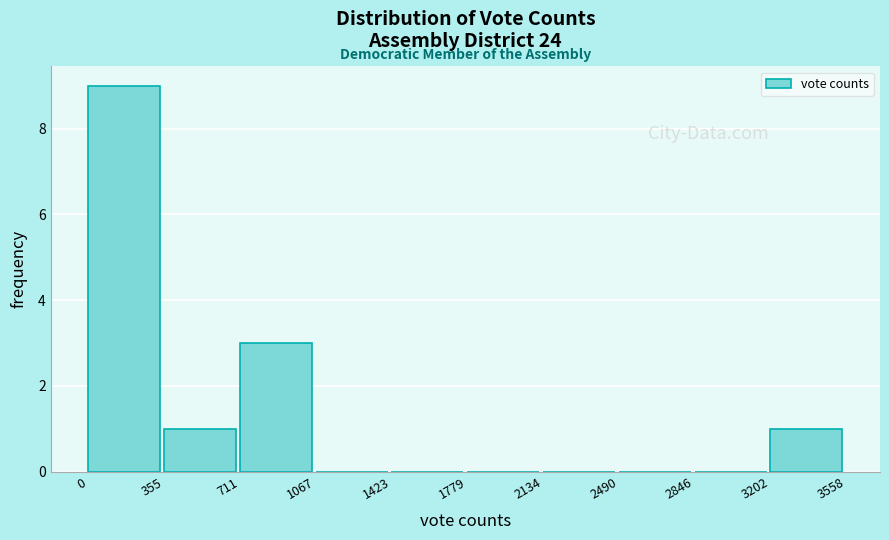

Reading left to right, transcribe this chart: for each bar, give the range it covers on the x-axis and its height. The values are not printed on the chart, so give them approximately, as read against the axis.

0 to 355: 9
355 to 711: 1
711 to 1067: 3
1067 to 1423: 0
1423 to 1779: 0
1779 to 2134: 0
2134 to 2490: 0
2490 to 2846: 0
2846 to 3202: 0
3202 to 3558: 1